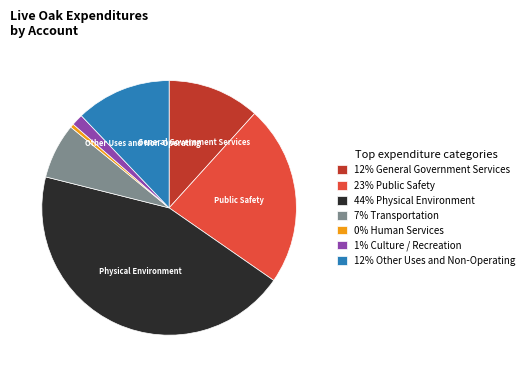

Does any single category account for the majority?

No